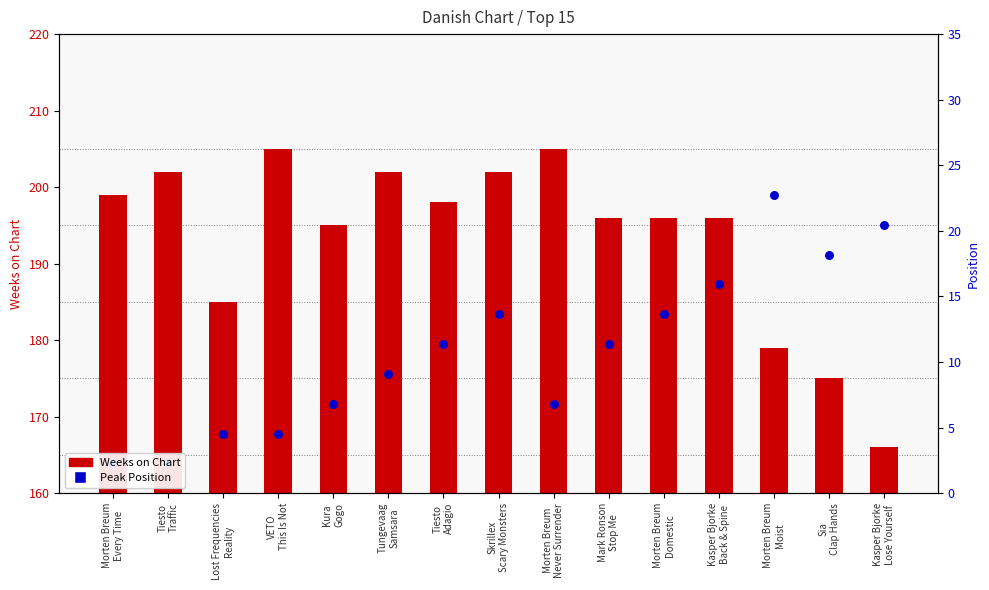

Which series reaches the minimum Y coordinate?

Weeks on Chart